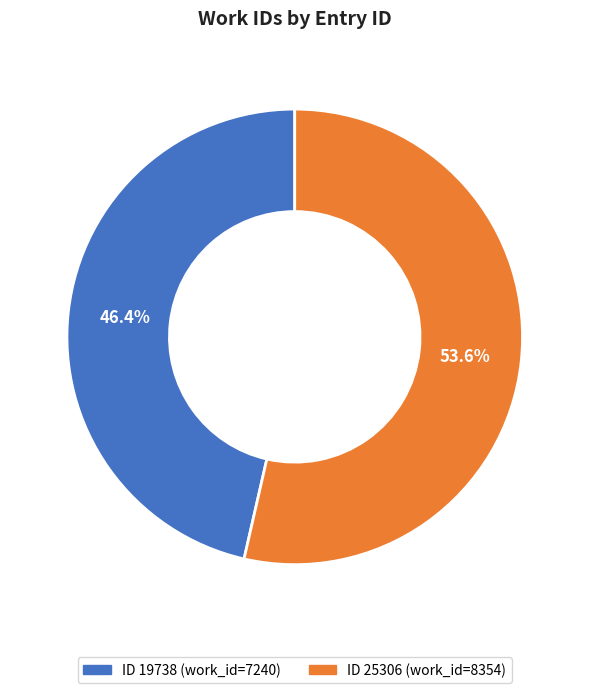

Does any single category account for the majority?

Yes